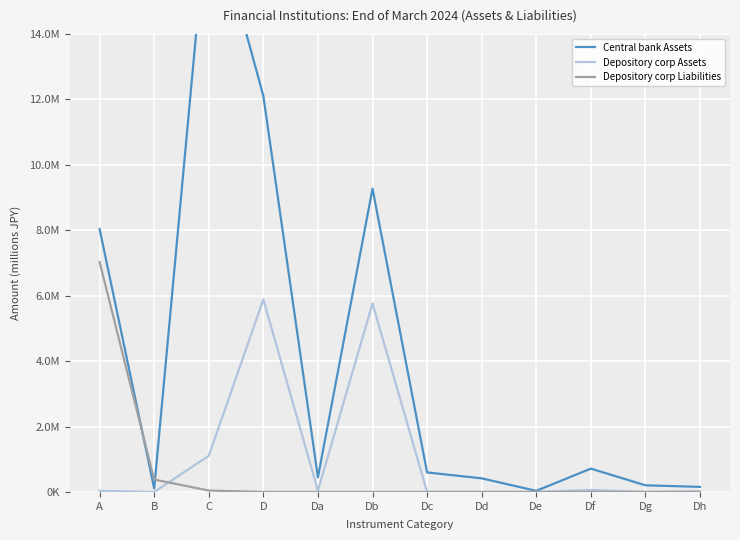

Between Db and Dd, which is larger?

Db